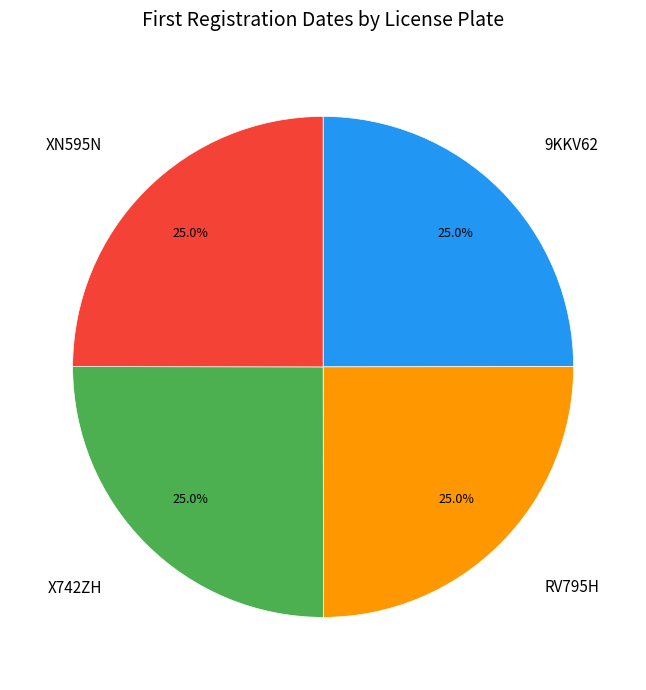

Count the number of slices in the pie.

4